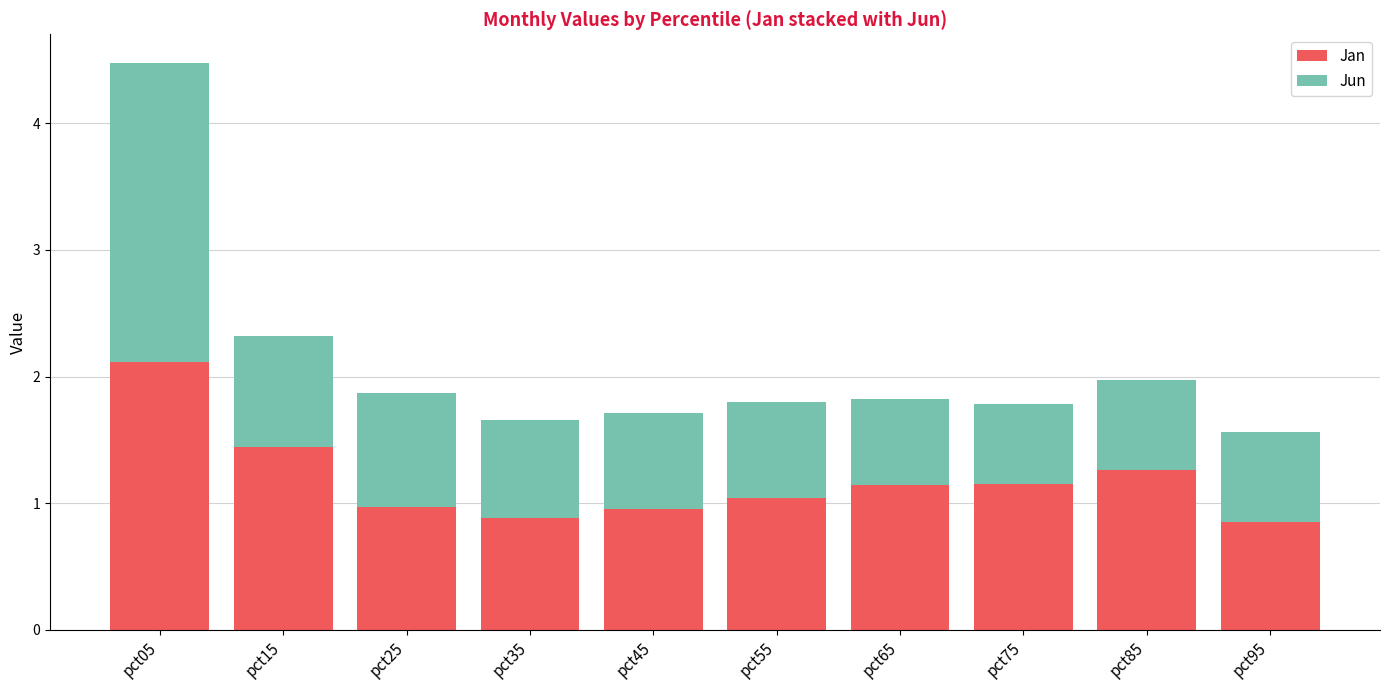

Is it true that Jan equals 1.9 at pct85?

False